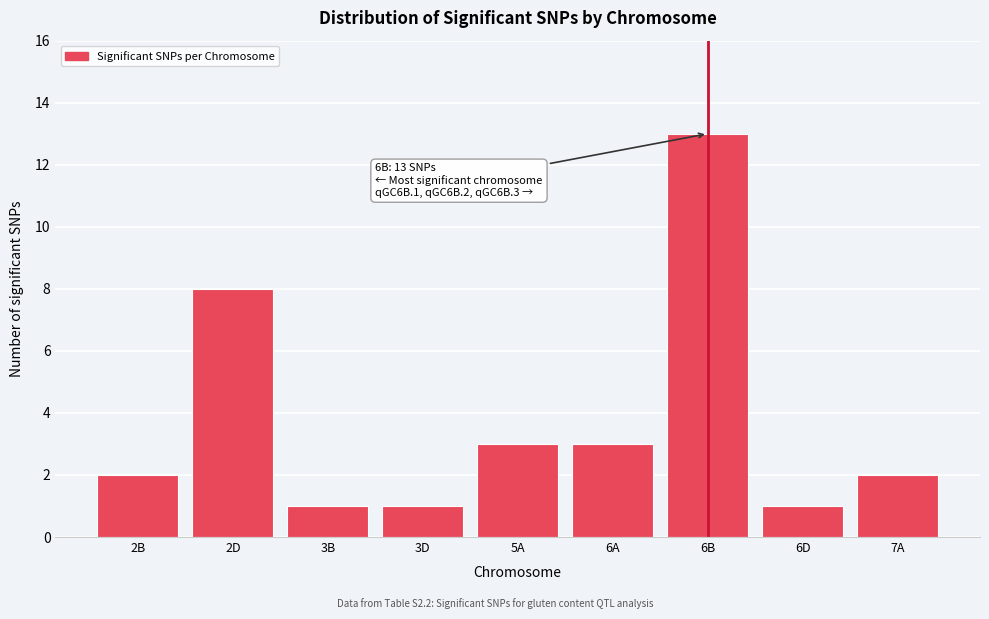

Reading right to left, transcribe all the data shown in this chart.

2	1	13	3	3	1	1	8	2